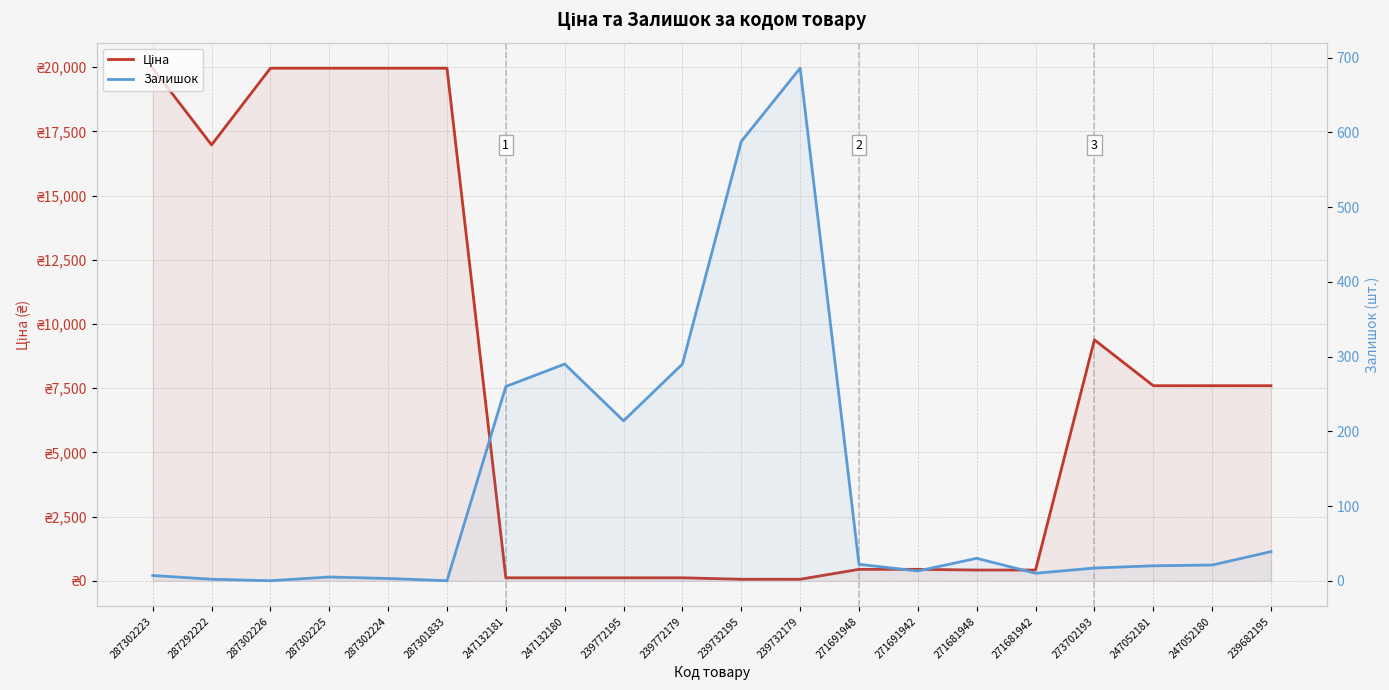

Read the Ціна value at 287302224.

19964.2